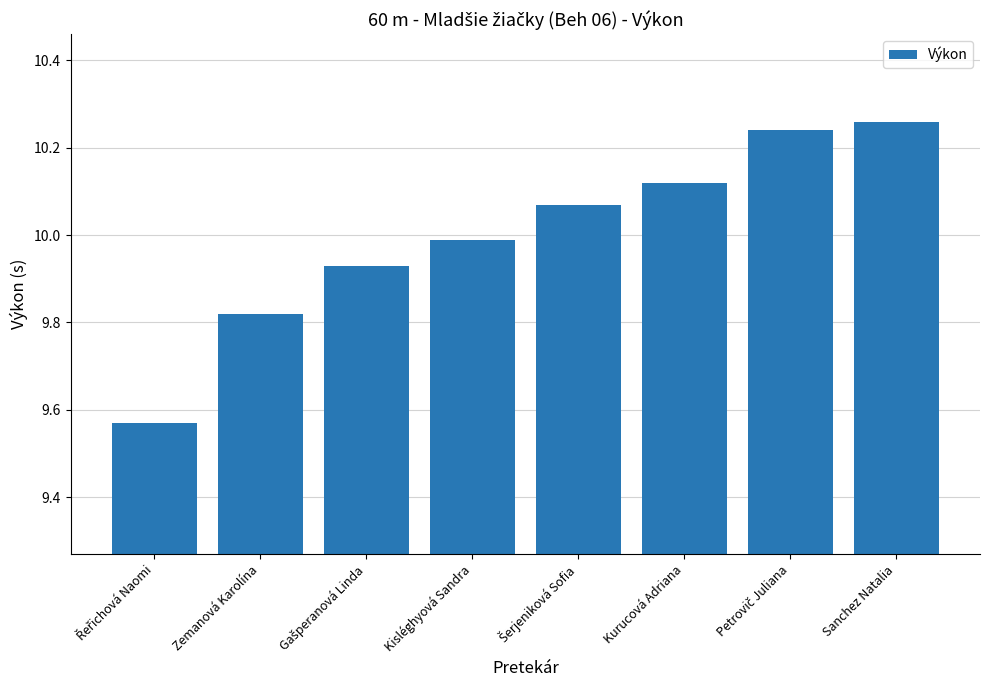

What is the ratio of the value at Zemanová Karolína to the value at Kisléghyová Sandra?

1.0